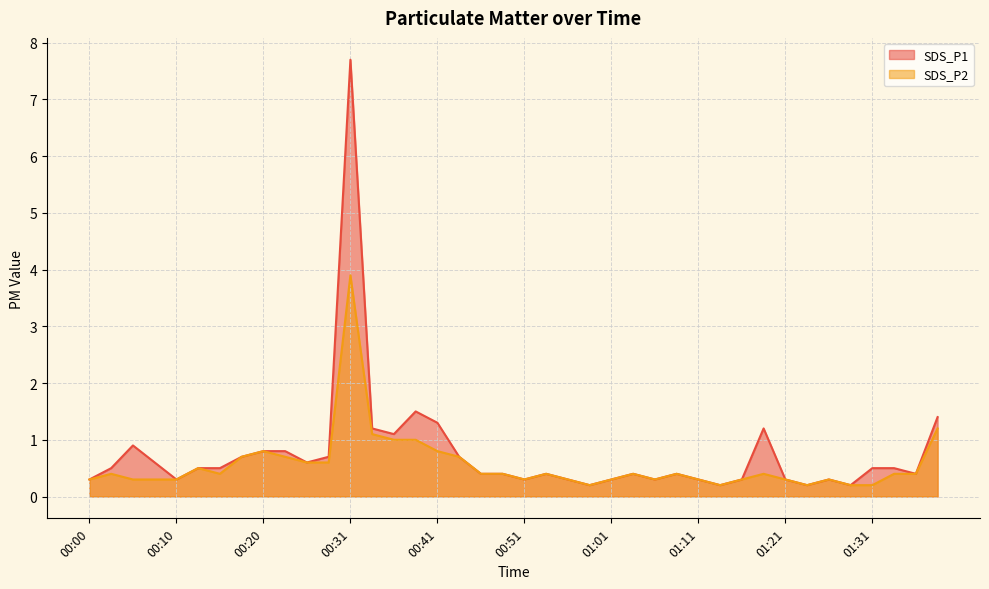

Rank the series at 00:56 from highest to lowest value.

SDS_P1, SDS_P2